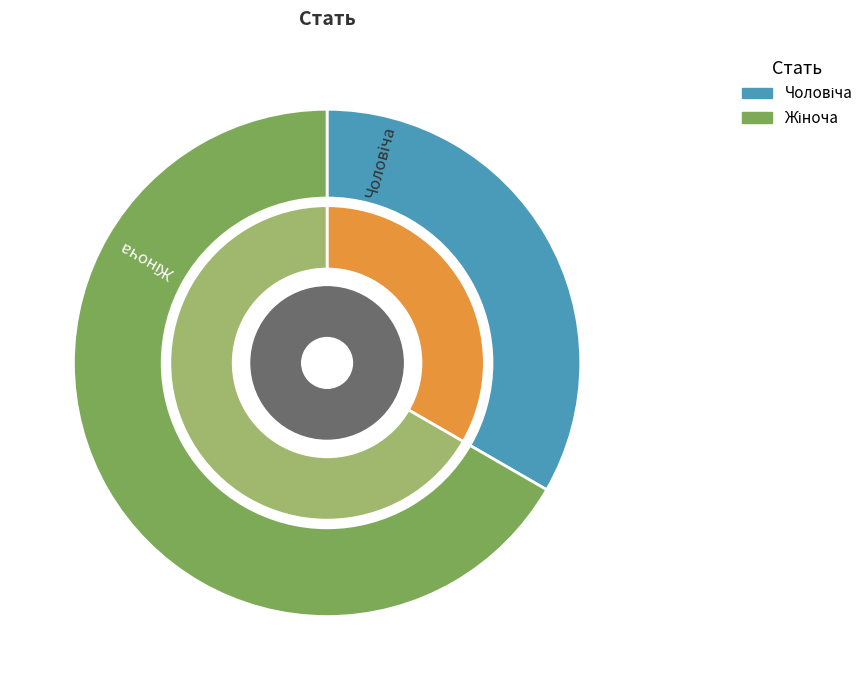

True or false: Жіноча accounts for 73% of the total.

False